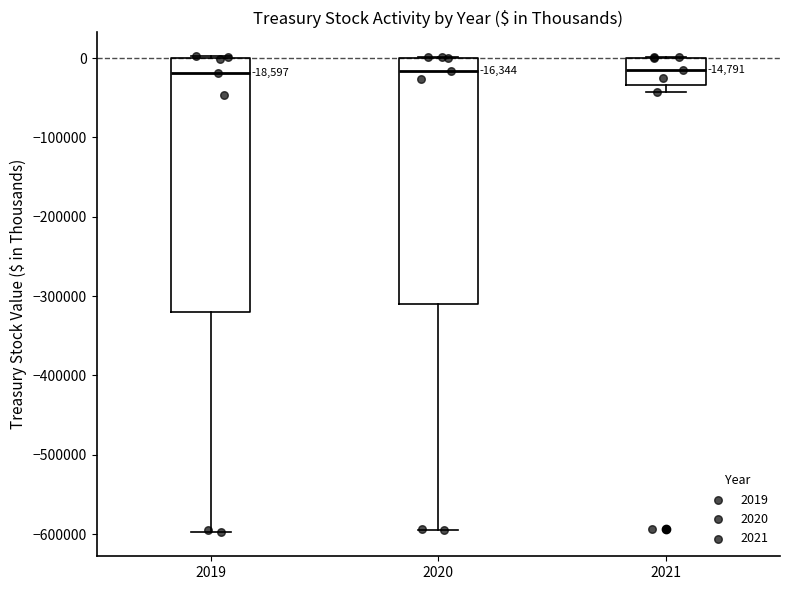

Comparing the boxes themselves (not the whiskers), which one is the tallest?

2019